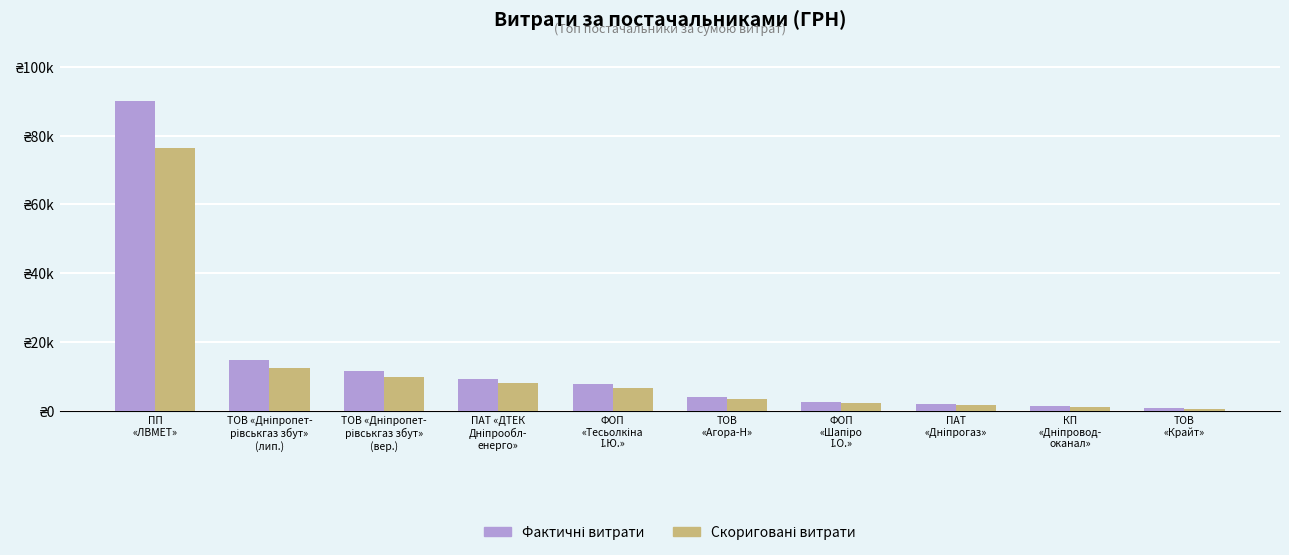

Does the chart contain stacked bars?

No